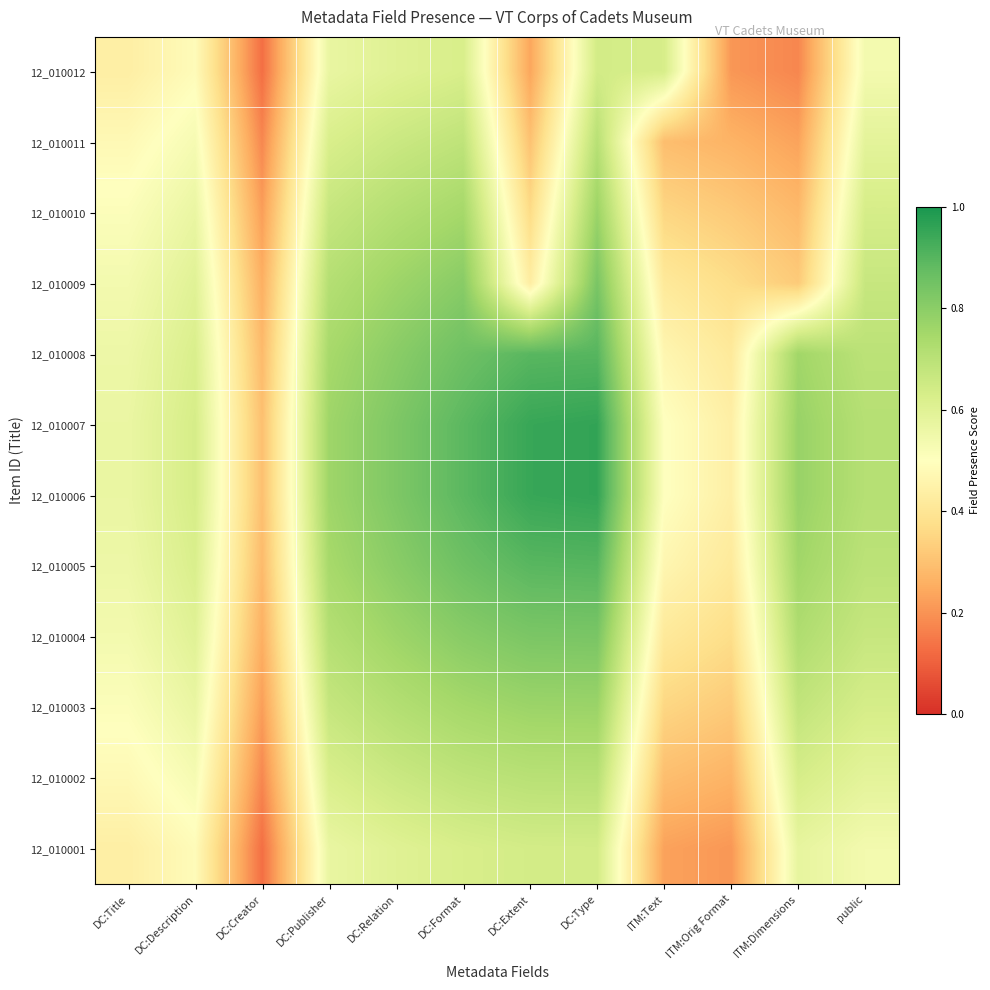

Reading right to left, transcribe all the data shown in this chart.

12_010012: public=0.5	ITM:Dimensions=0.2	ITM:Orig Format=0.2	ITM:Text=0.6	DC:Type=0.6	DC:Extent=0.2	DC:Format=0.6	DC:Relation=0.6	DC:Publisher=0.6	DC:Creator=0.1	DC:Description=0.5	DC:Title=0.4
12_010011: public=0.6	ITM:Dimensions=0.2	ITM:Orig Format=0.3	ITM:Text=0.3	DC:Type=0.7	DC:Extent=0.3	DC:Format=0.7	DC:Relation=0.7	DC:Publisher=0.6	DC:Creator=0.2	DC:Description=0.5	DC:Title=0.5
12_010010: public=0.6	ITM:Dimensions=0.3	ITM:Orig Format=0.3	ITM:Text=0.4	DC:Type=0.8	DC:Extent=0.4	DC:Format=0.7	DC:Relation=0.7	DC:Publisher=0.7	DC:Creator=0.2	DC:Description=0.6	DC:Title=0.5
12_010009: public=0.7	ITM:Dimensions=0.3	ITM:Orig Format=0.4	ITM:Text=0.4	DC:Type=0.8	DC:Extent=0.4	DC:Format=0.8	DC:Relation=0.8	DC:Publisher=0.7	DC:Creator=0.3	DC:Description=0.6	DC:Title=0.5
12_010008: public=0.7	ITM:Dimensions=0.8	ITM:Orig Format=0.4	ITM:Text=0.5	DC:Type=0.9	DC:Extent=0.9	DC:Format=0.9	DC:Relation=0.8	DC:Publisher=0.7	DC:Creator=0.3	DC:Description=0.6	DC:Title=0.6
12_010007: public=0.7	ITM:Dimensions=0.8	ITM:Orig Format=0.4	ITM:Text=0.5	DC:Type=1.0	DC:Extent=0.9	DC:Format=0.9	DC:Relation=0.8	DC:Publisher=0.8	DC:Creator=0.3	DC:Description=0.6	DC:Title=0.6
12_010006: public=0.7	ITM:Dimensions=0.8	ITM:Orig Format=0.4	ITM:Text=0.5	DC:Type=1.0	DC:Extent=0.9	DC:Format=0.9	DC:Relation=0.8	DC:Publisher=0.8	DC:Creator=0.3	DC:Description=0.6	DC:Title=0.6
12_010005: public=0.7	ITM:Dimensions=0.8	ITM:Orig Format=0.4	ITM:Text=0.5	DC:Type=0.9	DC:Extent=0.9	DC:Format=0.9	DC:Relation=0.8	DC:Publisher=0.7	DC:Creator=0.3	DC:Description=0.6	DC:Title=0.6
12_010004: public=0.7	ITM:Dimensions=0.7	ITM:Orig Format=0.4	ITM:Text=0.4	DC:Type=0.8	DC:Extent=0.8	DC:Format=0.8	DC:Relation=0.8	DC:Publisher=0.7	DC:Creator=0.3	DC:Description=0.6	DC:Title=0.5
12_010003: public=0.6	ITM:Dimensions=0.7	ITM:Orig Format=0.3	ITM:Text=0.4	DC:Type=0.8	DC:Extent=0.8	DC:Format=0.7	DC:Relation=0.7	DC:Publisher=0.7	DC:Creator=0.2	DC:Description=0.6	DC:Title=0.5
12_010002: public=0.6	ITM:Dimensions=0.6	ITM:Orig Format=0.3	ITM:Text=0.3	DC:Type=0.7	DC:Extent=0.7	DC:Format=0.7	DC:Relation=0.7	DC:Publisher=0.6	DC:Creator=0.2	DC:Description=0.5	DC:Title=0.5
12_010001: public=0.5	ITM:Dimensions=0.6	ITM:Orig Format=0.2	ITM:Text=0.2	DC:Type=0.6	DC:Extent=0.6	DC:Format=0.6	DC:Relation=0.6	DC:Publisher=0.6	DC:Creator=0.1	DC:Description=0.5	DC:Title=0.4